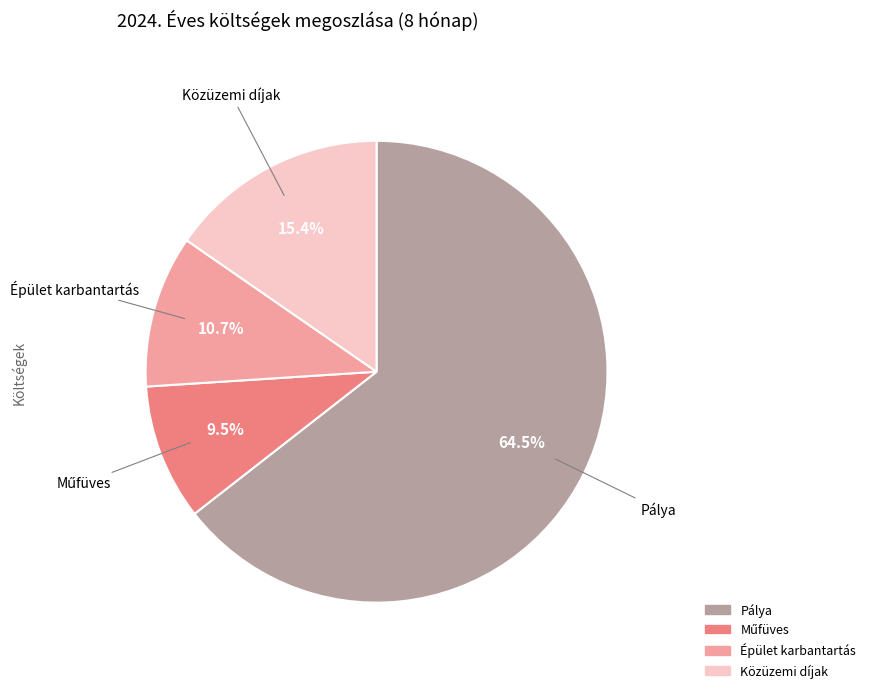

What percentage is the Épület karbantartás slice, to the nearest percent?

11%